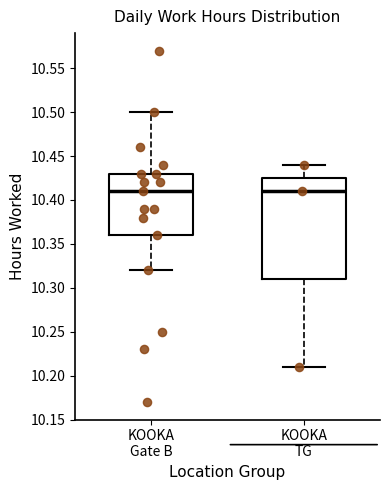

Reading left to right, transcribe this box plot: for each box, give where its median line is, the range the box spans, and where its two whiskers end, as read against the y-axis. The values are not printed on the chart, so give them approximately, as read against the axis.

KOOKA Gate B: median 10.410, box 10.360 to 10.430, whiskers 10.320 to 10.500
KOOKA TG: median 10.410, box 10.310 to 10.425, whiskers 10.210 to 10.440